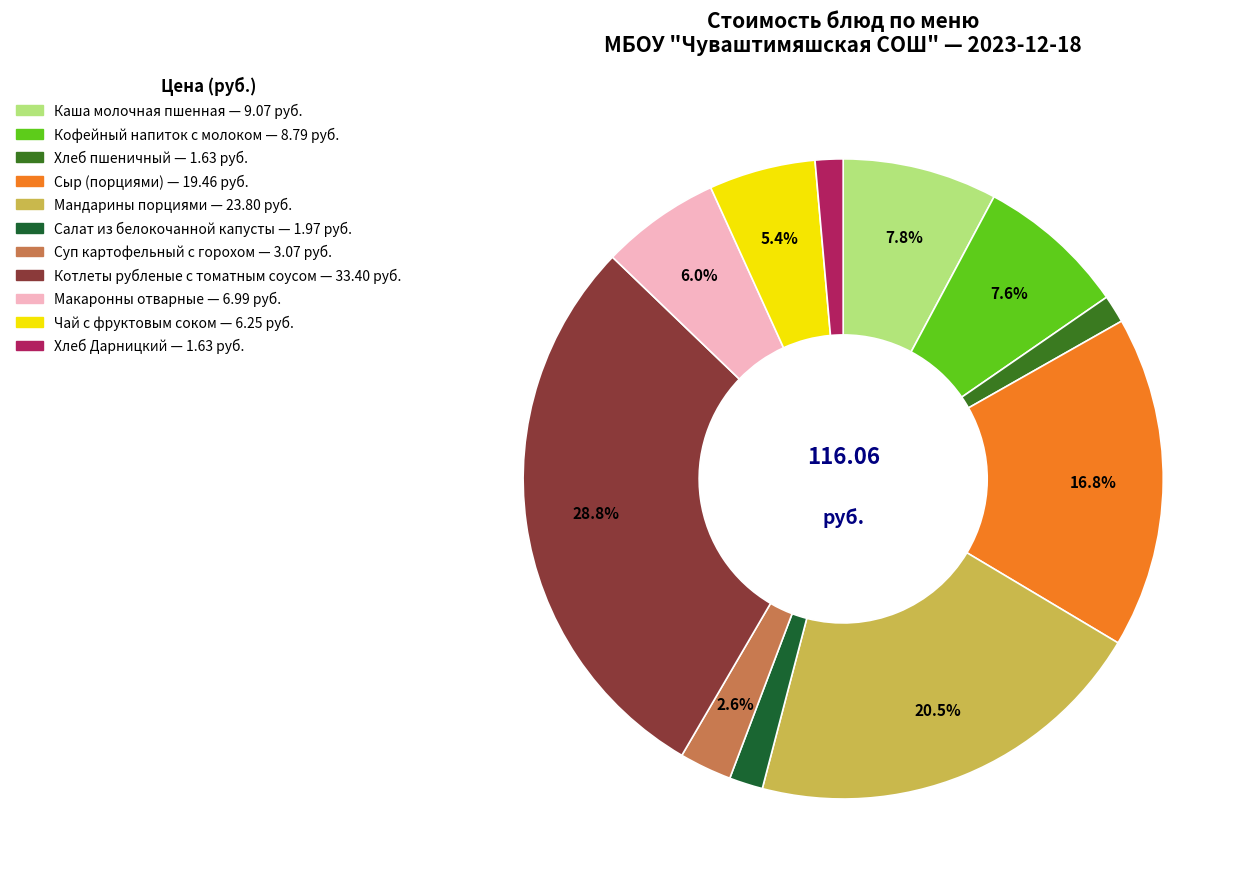

To the nearest percent, what percentage of the pie is Кофейный напиток с молоком?

8%